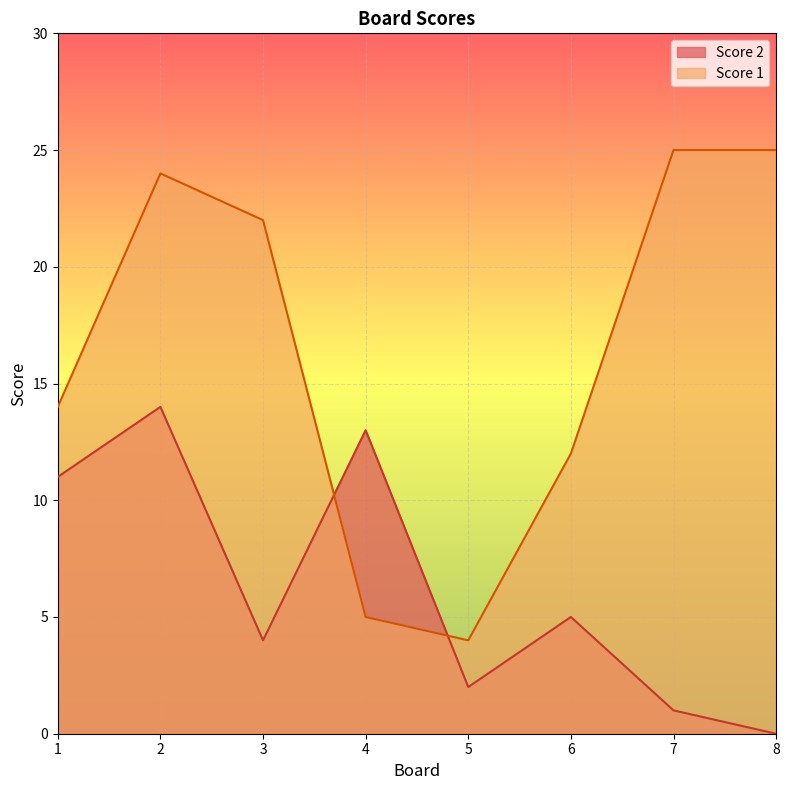

Reading right to left, extract all data points from this chart.

Score 1: 8=25	7=25	6=12	5=4	4=5	3=22	2=24	1=14
Score 2: 8=0	7=1	6=5	5=2	4=13	3=4	2=14	1=11